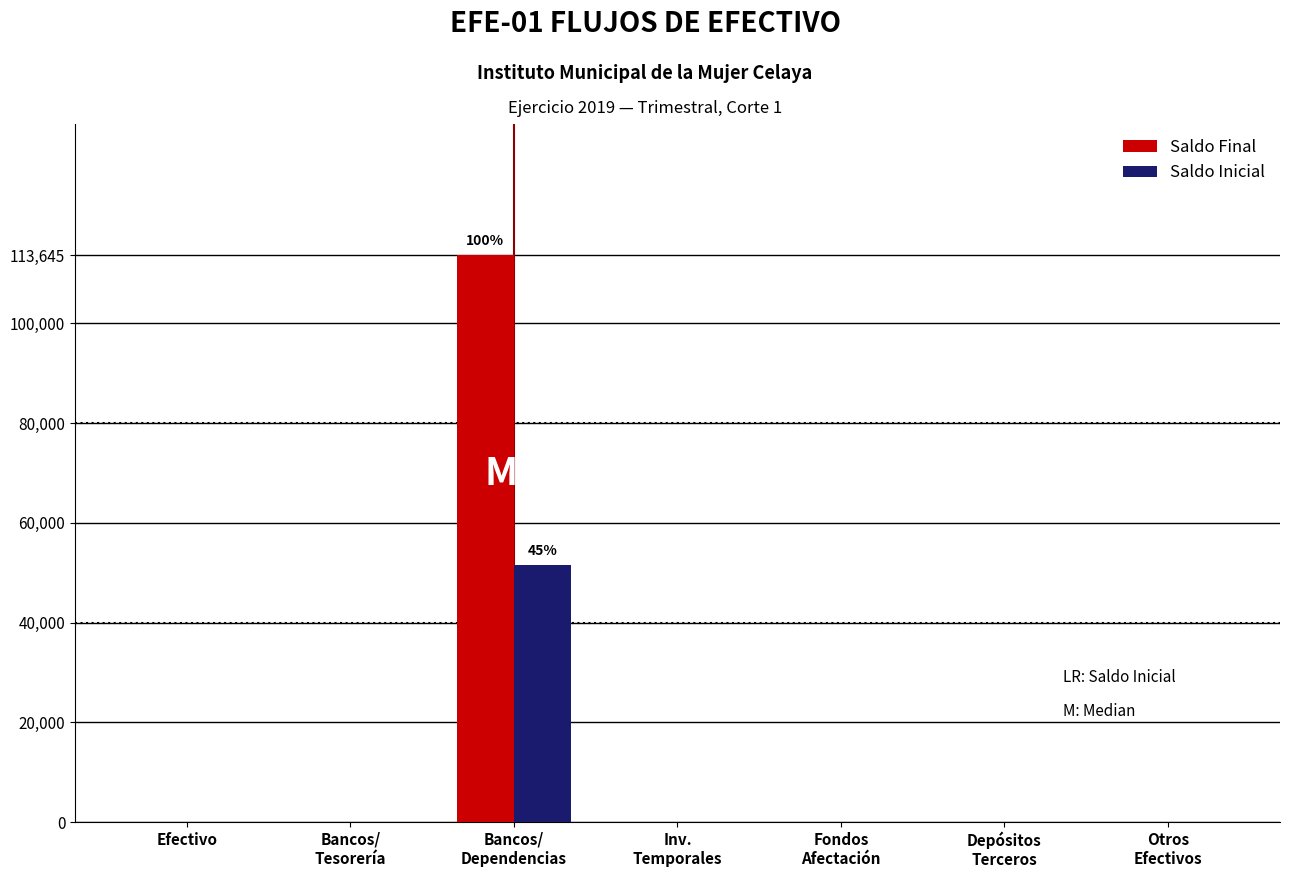

What value does the Saldo Inicial series have at Bancos/
Dependencias?

51489.0